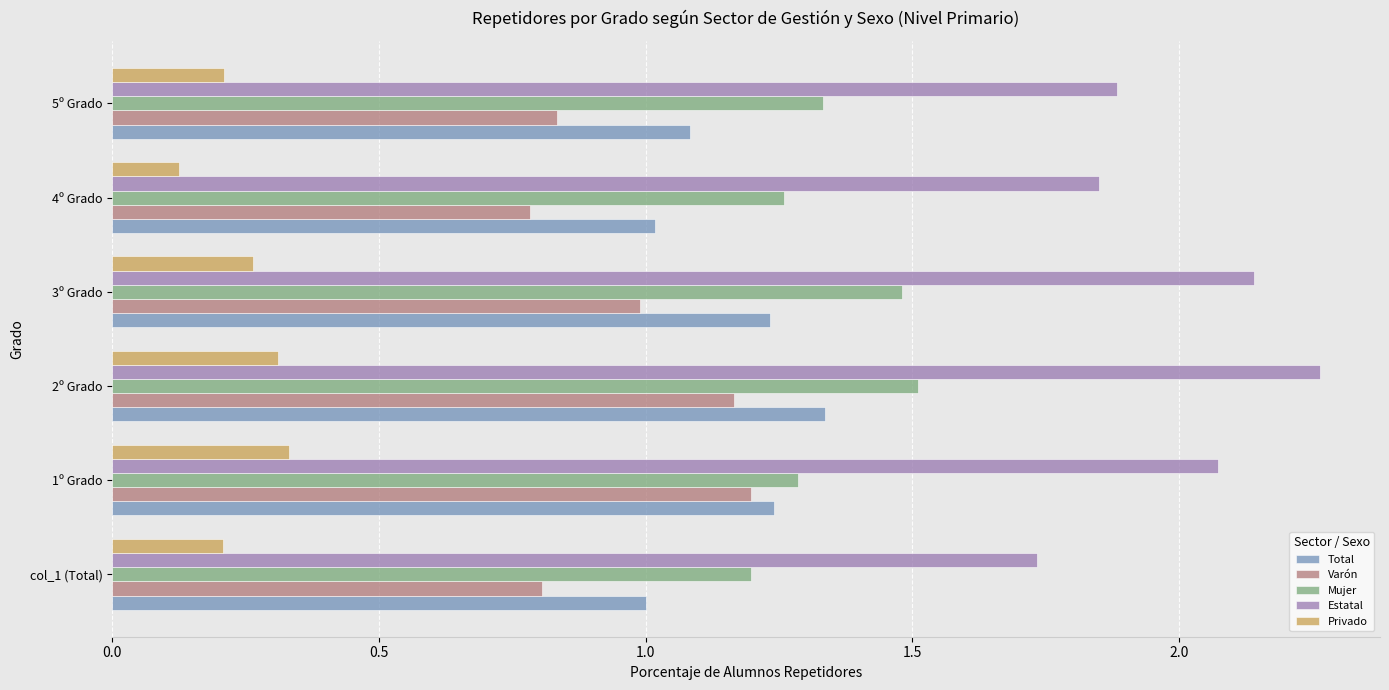

Which series has the largest total across all categories?

Estatal